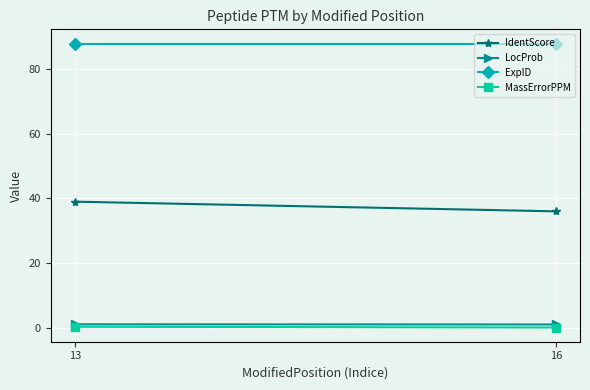

How many distinct data groups are displayed?

4